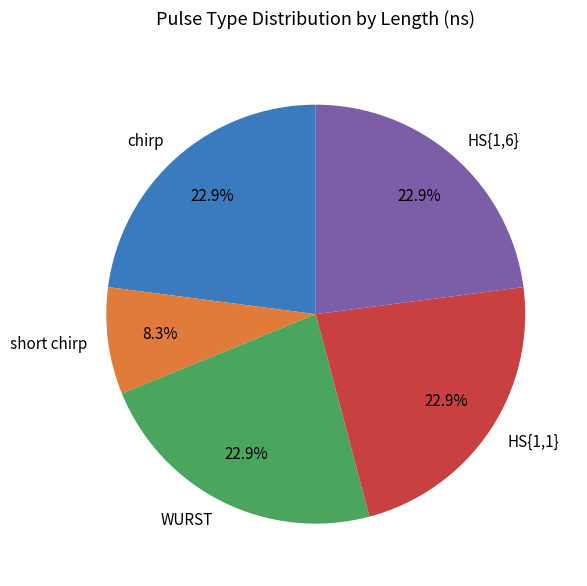

Approximately how many times larger is the value at HS{1,6} compared to chirp?

1.0